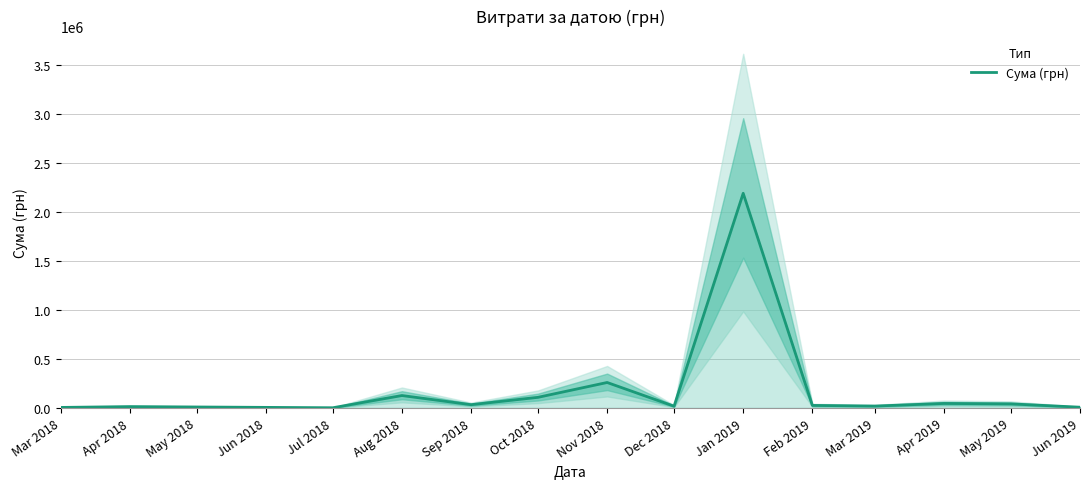

At which label does Сума (грн) reach its peak?

Jan 2019